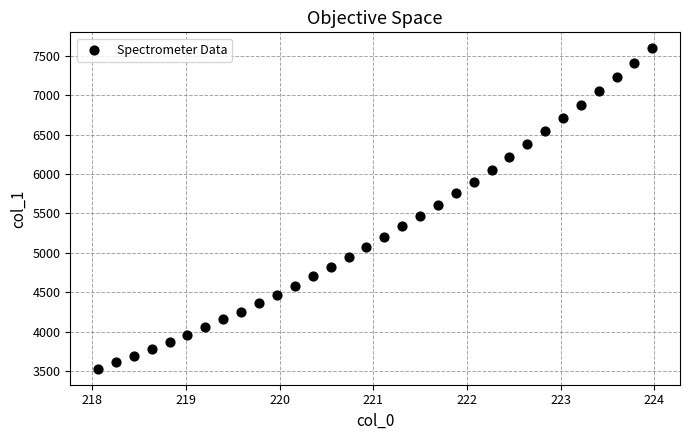

What is the range of X values (max minus min)?

5.9